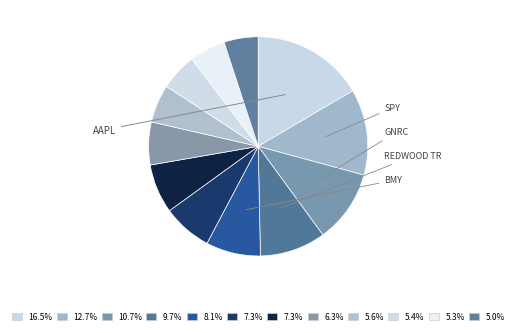

Rank the categories by value from highest to lowest.

AAPL, SPY, GNRC, REDWOOD TR, BMY, MSFT, GOOGL, URI, PYPL, TMO, LOW, BRKB